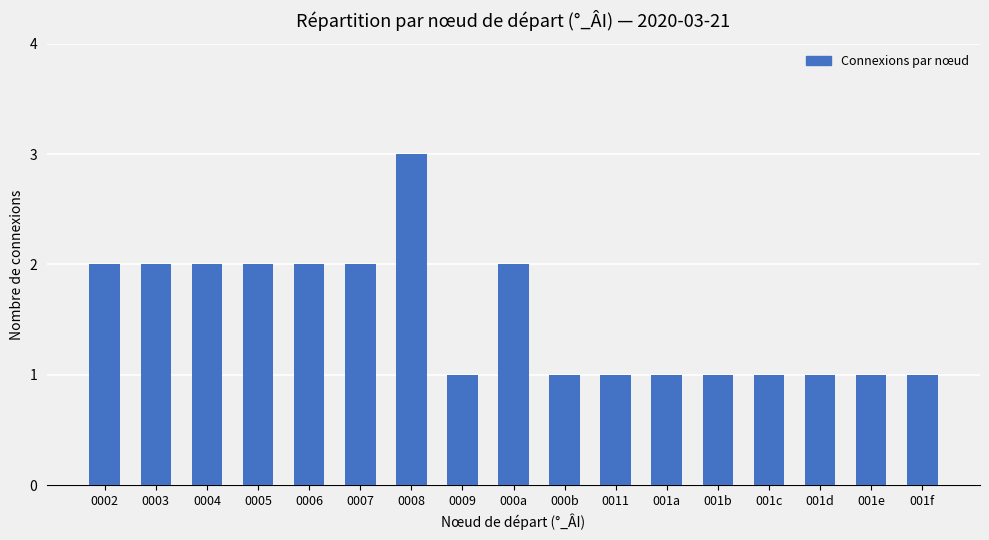

What is the difference between the maximum and minimum values?

2